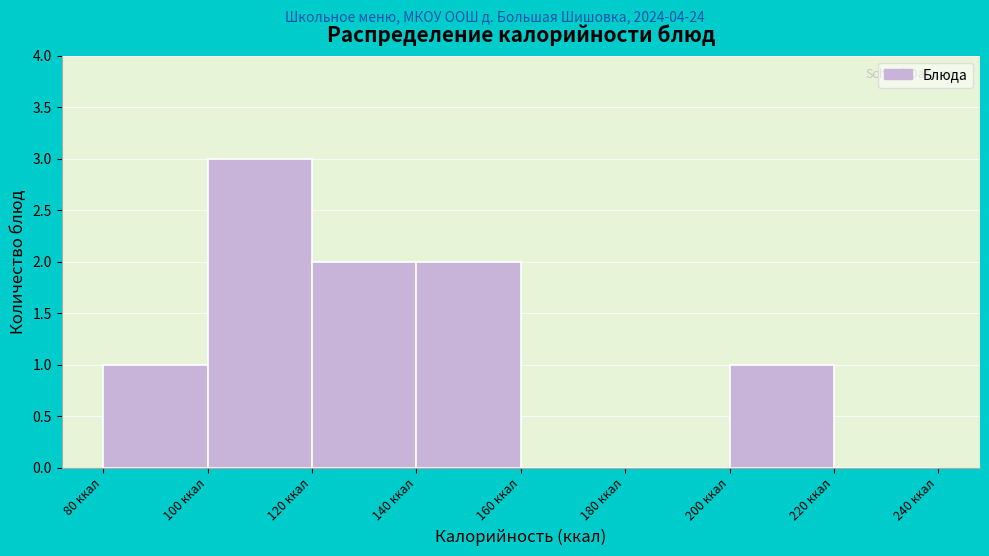

Which range on the x-axis has the tallest bar?

100 to 120